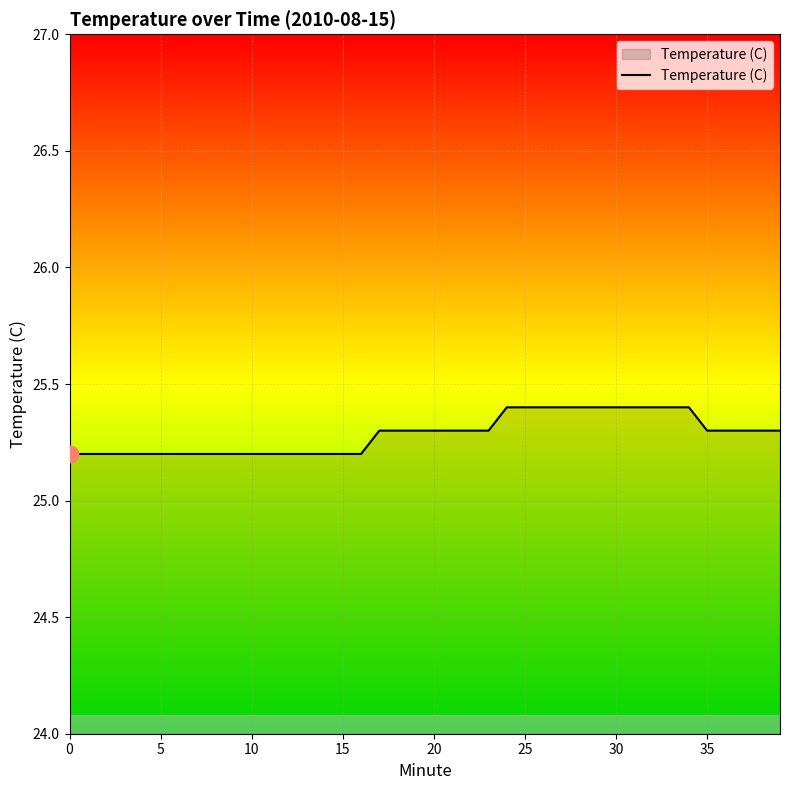

What is the smallest value displayed?

25.2